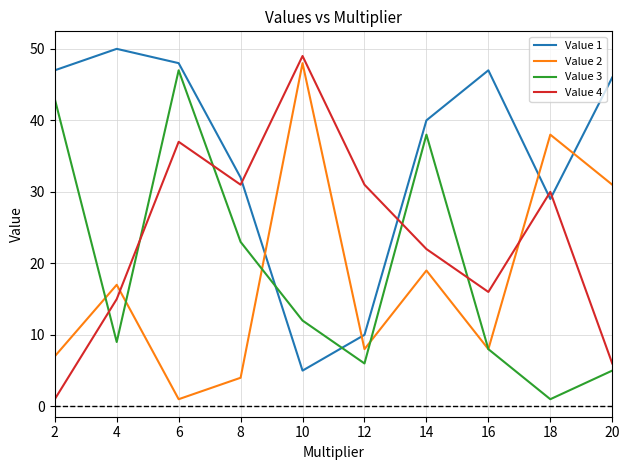

Reading left to right, what are all the values shown in this chart?

Value 1: 2=47	4=50	6=48	8=32	10=5	12=10	14=40	16=47	18=29	20=46
Value 2: 2=7	4=17	6=1	8=4	10=48	12=8	14=19	16=8	18=38	20=31
Value 3: 2=43	4=9	6=47	8=23	10=12	12=6	14=38	16=8	18=1	20=5
Value 4: 2=1	4=15	6=37	8=31	10=49	12=31	14=22	16=16	18=30	20=6